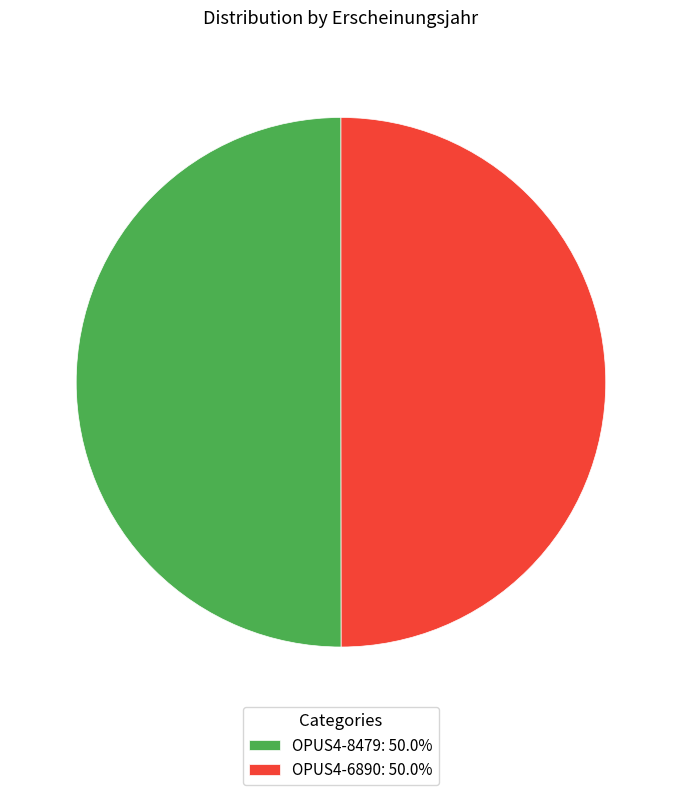

Approximately how many times larger is the value at OPUS4-6890: 50.0% compared to OPUS4-8479: 50.0%?

1.0